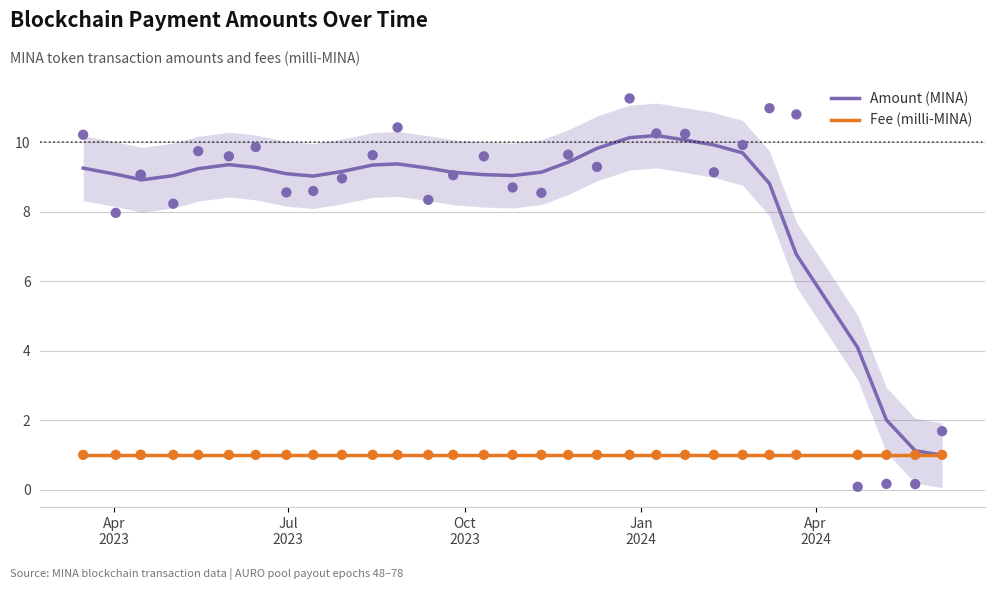

What are all the series names shown in the legend?

Amount (MINA), Fee (milli-MINA)